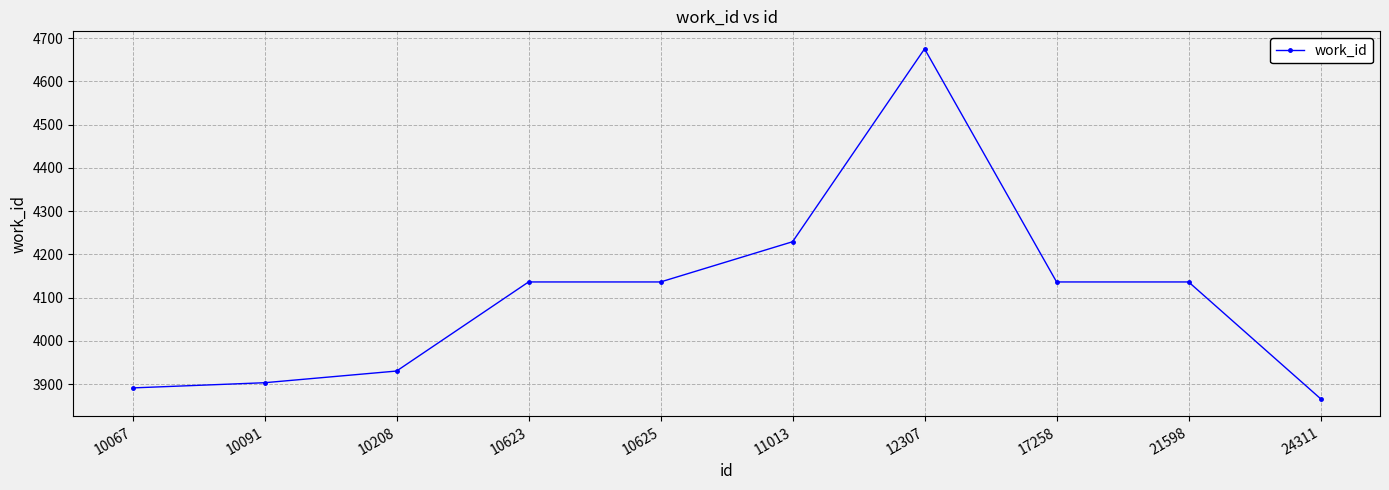

What is the approximate value at 10625, to the nearest 100?

4100